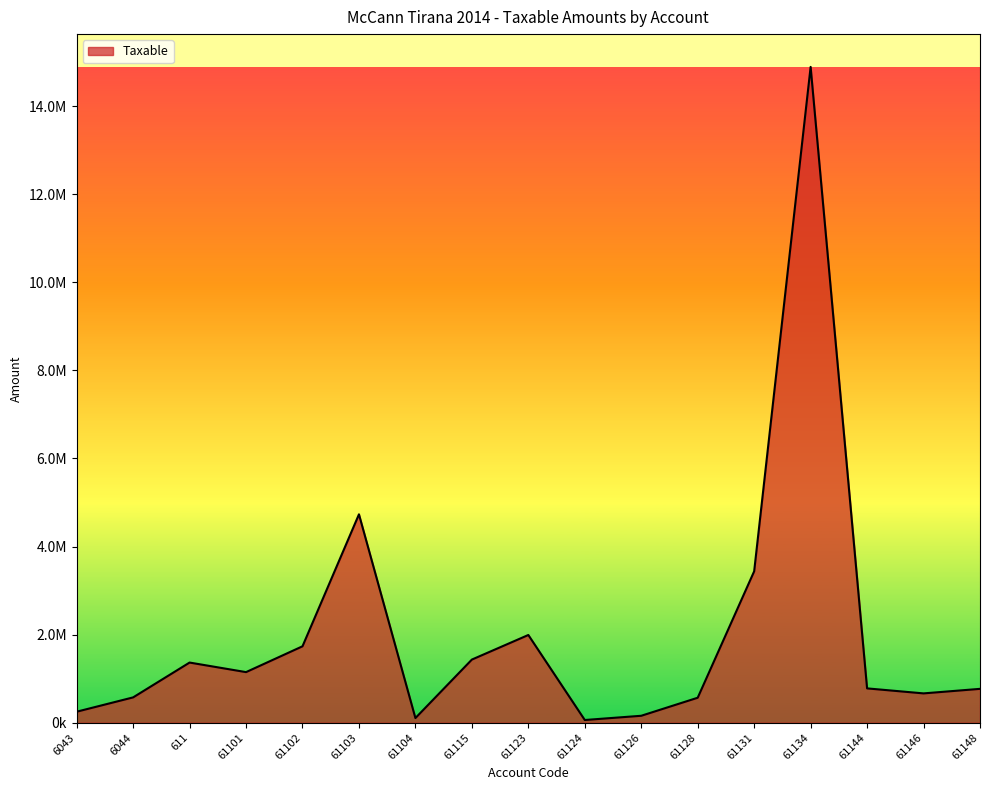

Reading left to right, transcribe all the data shown in this chart.

6043=250227.1	6044=575296.9	611=1366068.5	61101=1149043.7	61102=1735151.5	61103=4731146.9	61104=105900.0	61115=1433753.2	61123=1991862.2	61124=61813.2	61126=157990.0	61128=567460.5	61131=3437988.5	61134=14887859.8	61144=779642.1	61146=666085.5	61148=769080.9